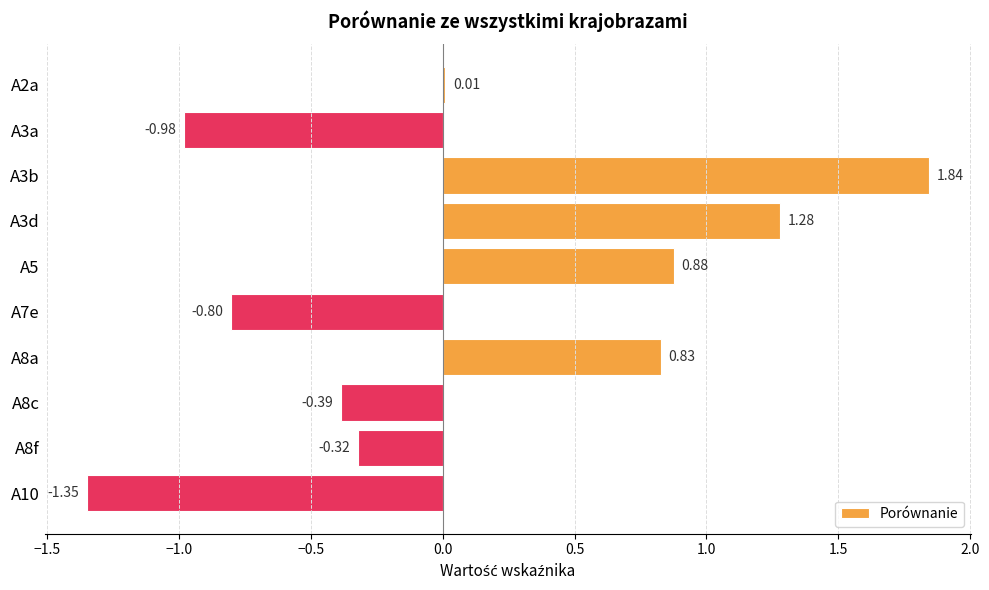

What is the sum of all values?

1.0